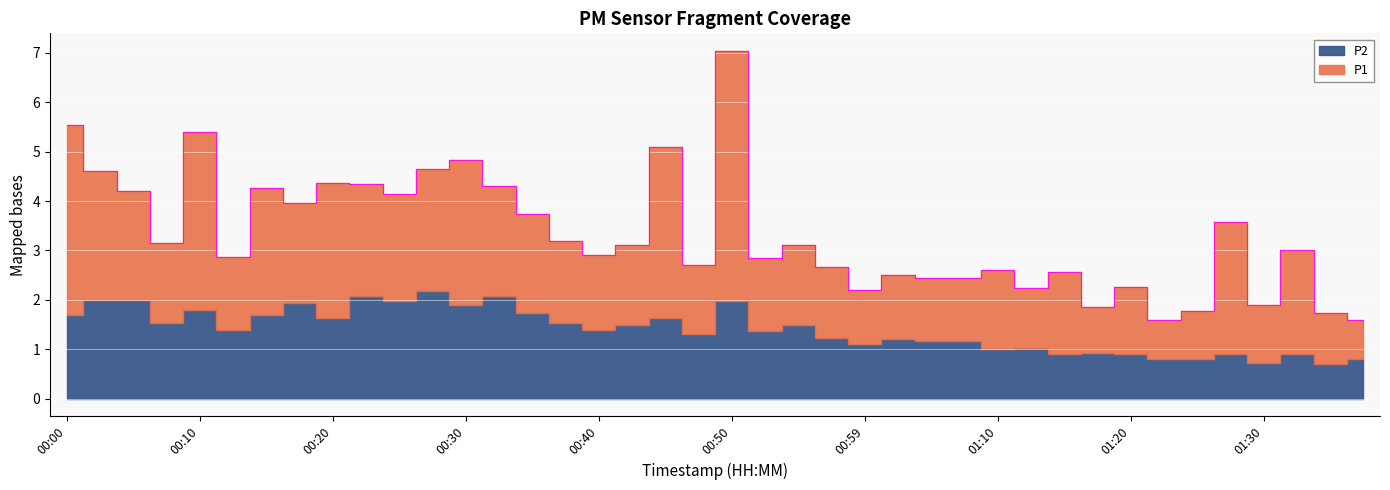

Which series has the largest range (max minus min)?

P1